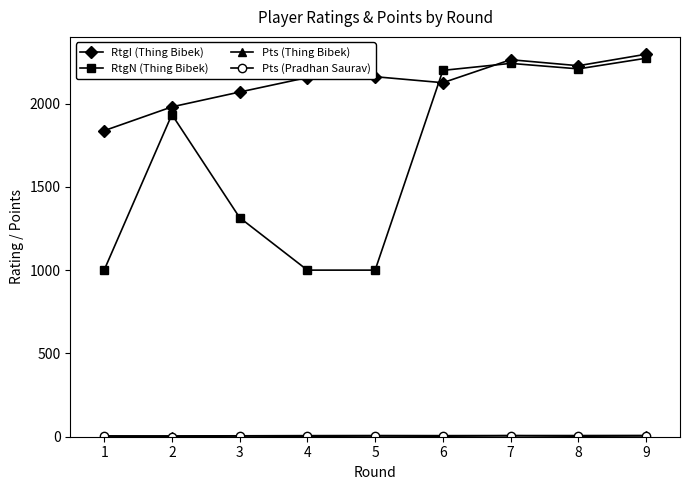

The value of RtgI (Thing Bibek) at 4 is 2156.0. True or false?

True